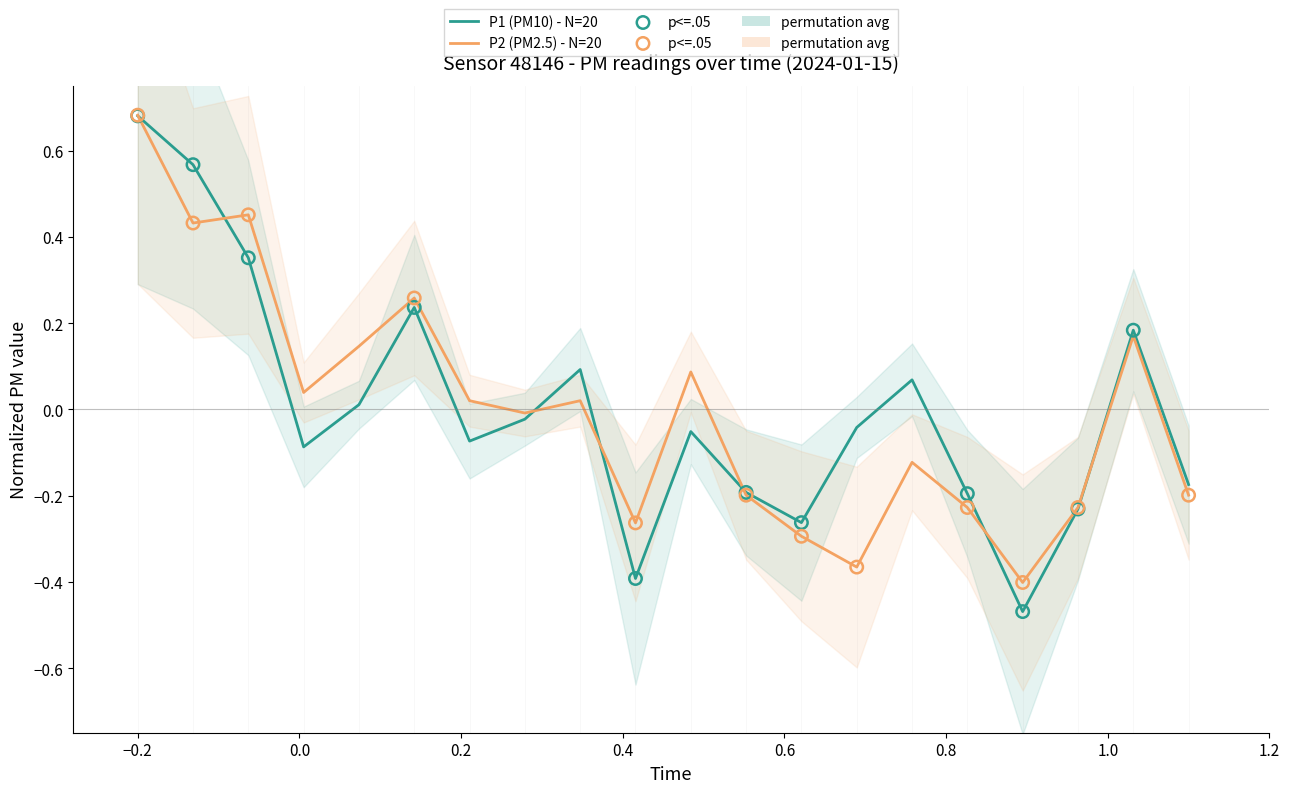

Which series has the widest spread of Y values?

P1